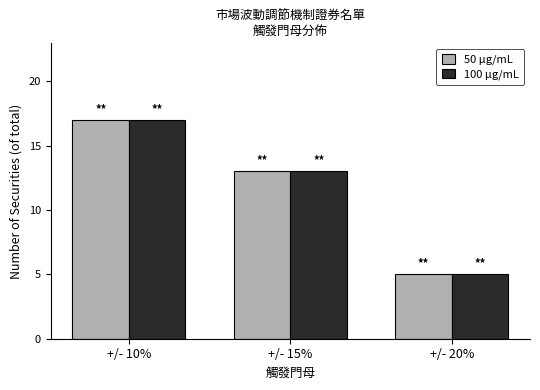

What is the total value across all series at +/- 15%?

26